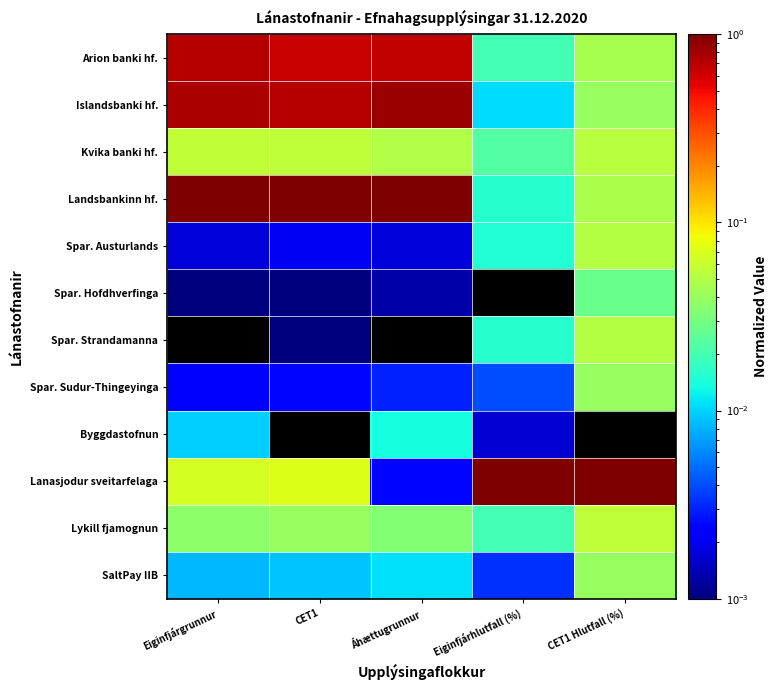

Rank the series by their maximum value, from lowest to highest.

Byggdastofnun, Spar. Hofdhverfinga, SaltPay IIB, Spar. Sudur-Thingeyinga, Spar. Austurlands, Spar. Strandamanna, Lykill fjamognun, Kvika banki hf., Arion banki hf., Islandsbanki hf., Landsbankinn hf., Lanasjodur sveitarfelaga